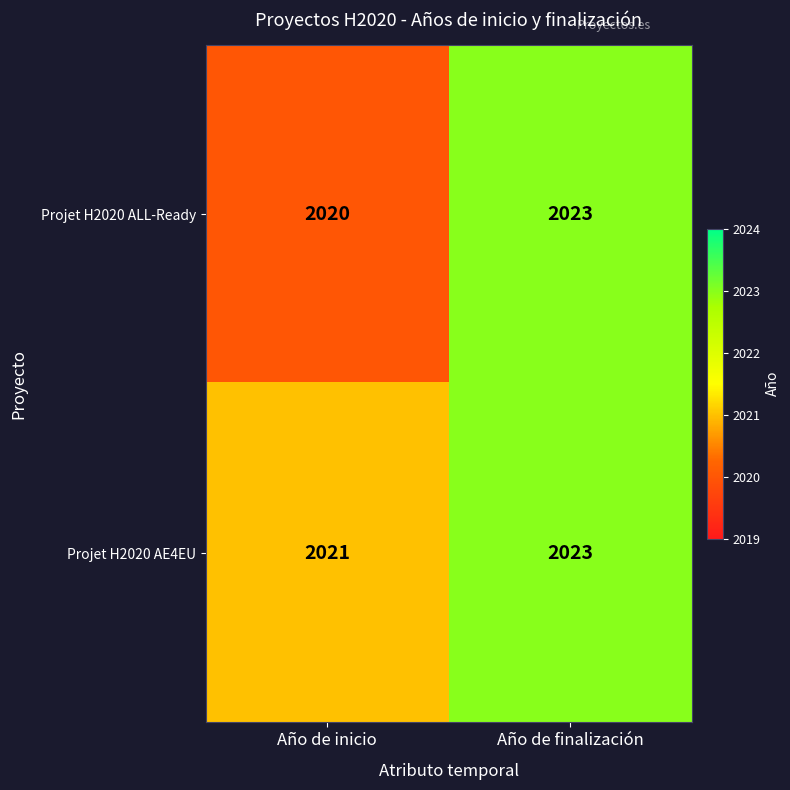

The value of Projet H2020 ALL-Ready at Año de inicio is 3003. True or false?

False